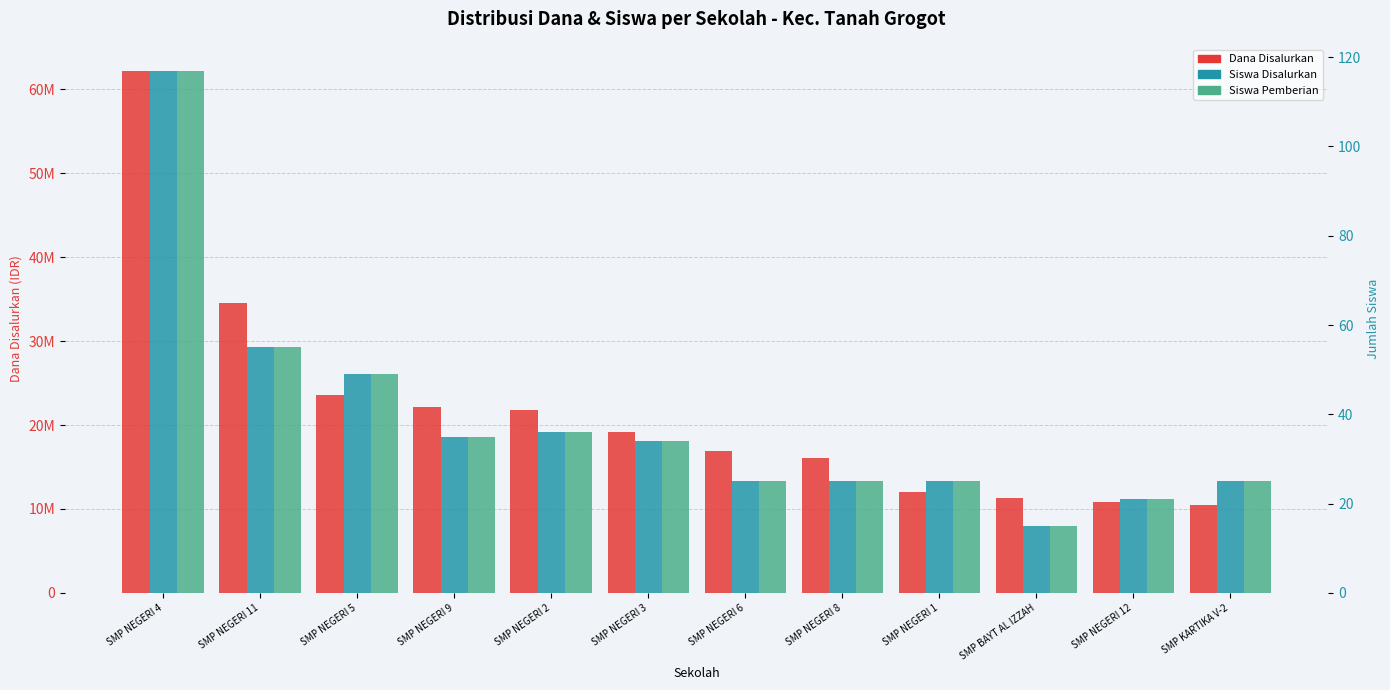

Between SMP NEGERI 8 and SMP NEGERI 12, which series saw the biggest shift?

Dana Disalurkan